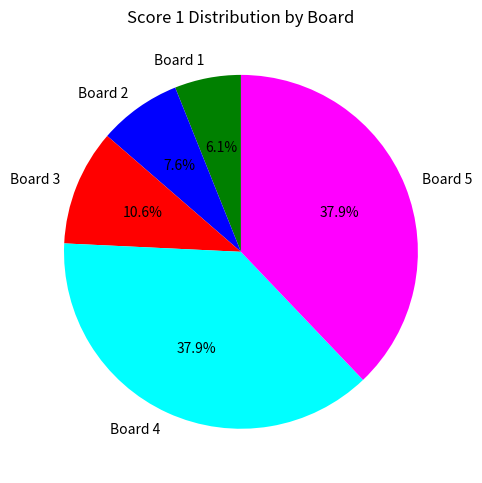

To the nearest percent, what is the difference between the Board 1 and Board 4 slice percentages?

32%